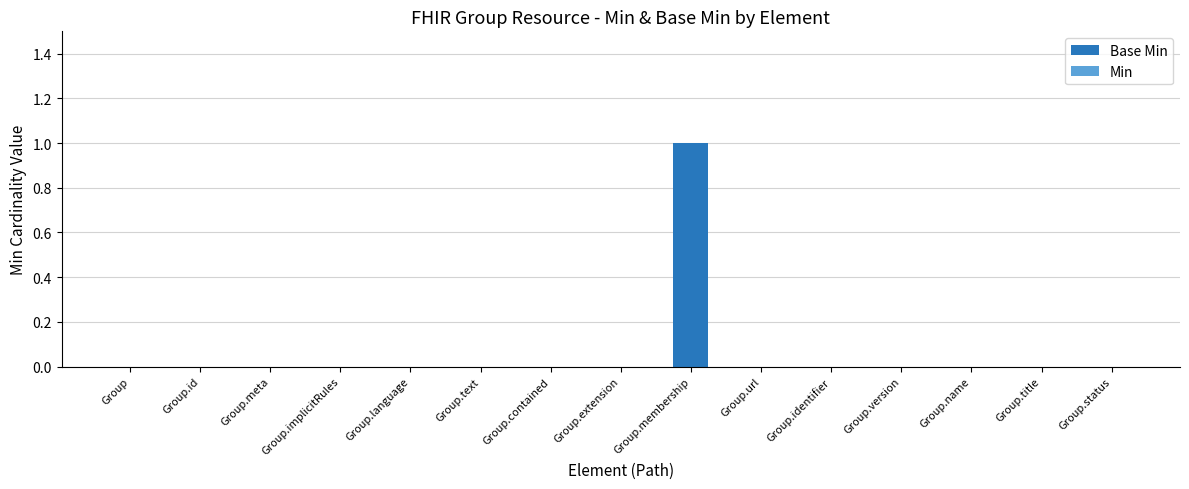

At which category does the chart reach its peak across all series?

Group.membership